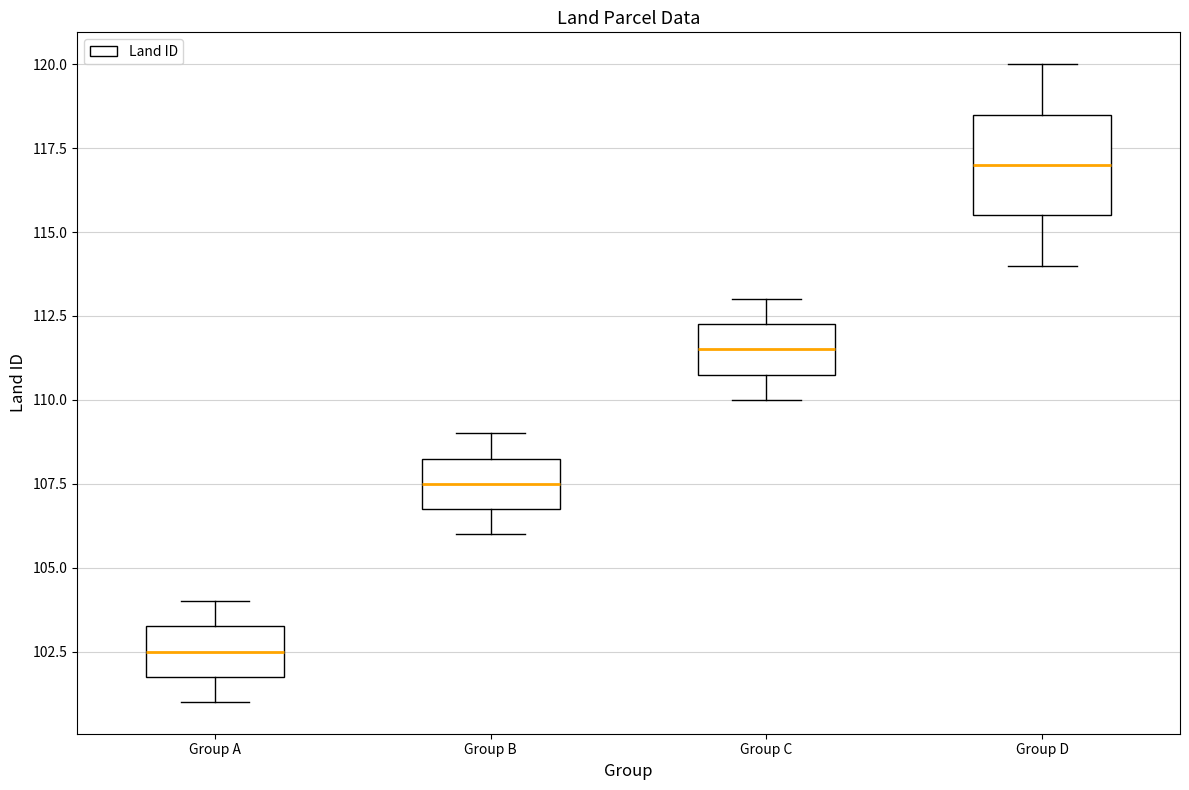

Reading left to right, transcribe this box plot: for each box, give where its median line is, the range the box spans, and where its two whiskers end, as read against the y-axis. The values are not printed on the chart, so give them approximately, as read against the axis.

Group A: median 102.5, box 102.0 to 103.5, whiskers 101.0 to 104.0
Group B: median 107.5, box 107.0 to 108.5, whiskers 106.0 to 109.0
Group C: median 111.5, box 111.0 to 112.5, whiskers 110.0 to 113.0
Group D: median 117.0, box 115.5 to 118.5, whiskers 114.0 to 120.0